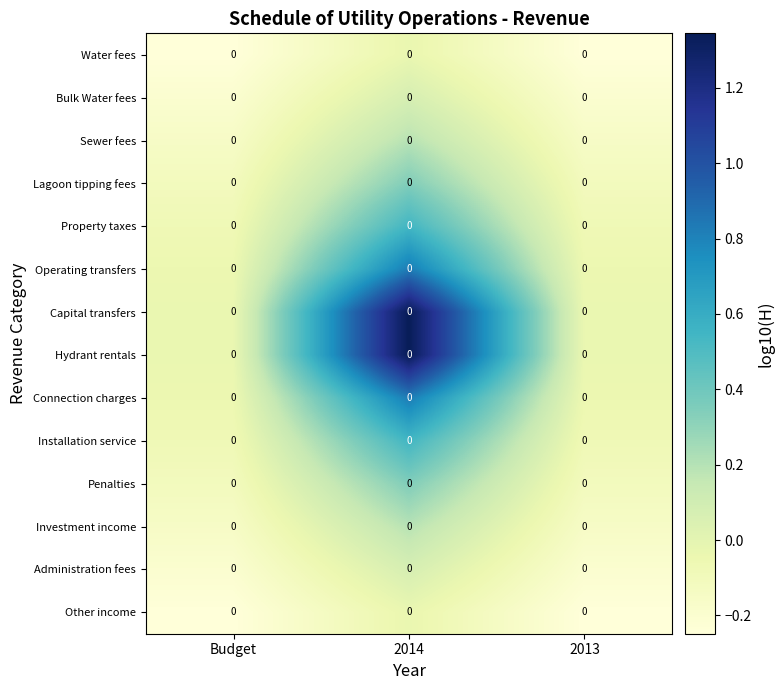

At how many categories does at least one series exceed 1?

1